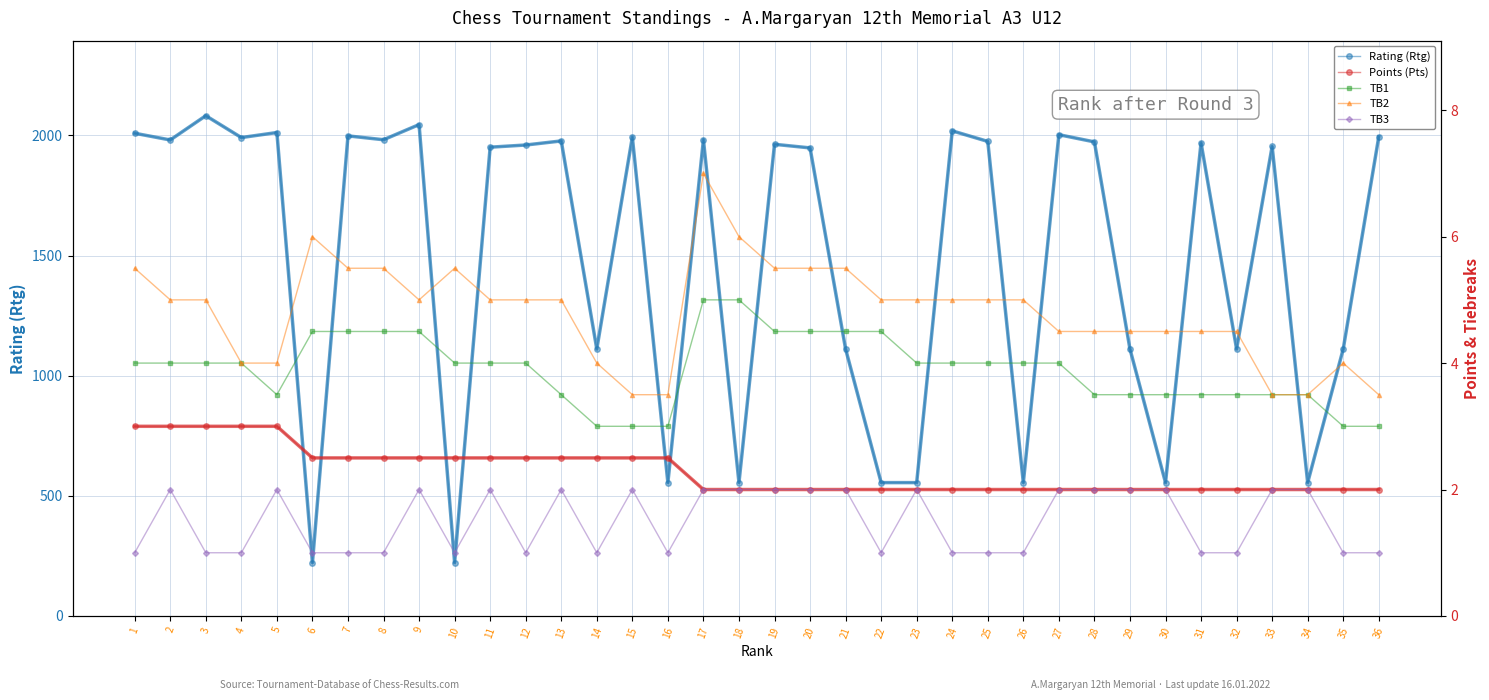

What value does the Points (Pts) series have at 15?

2.5